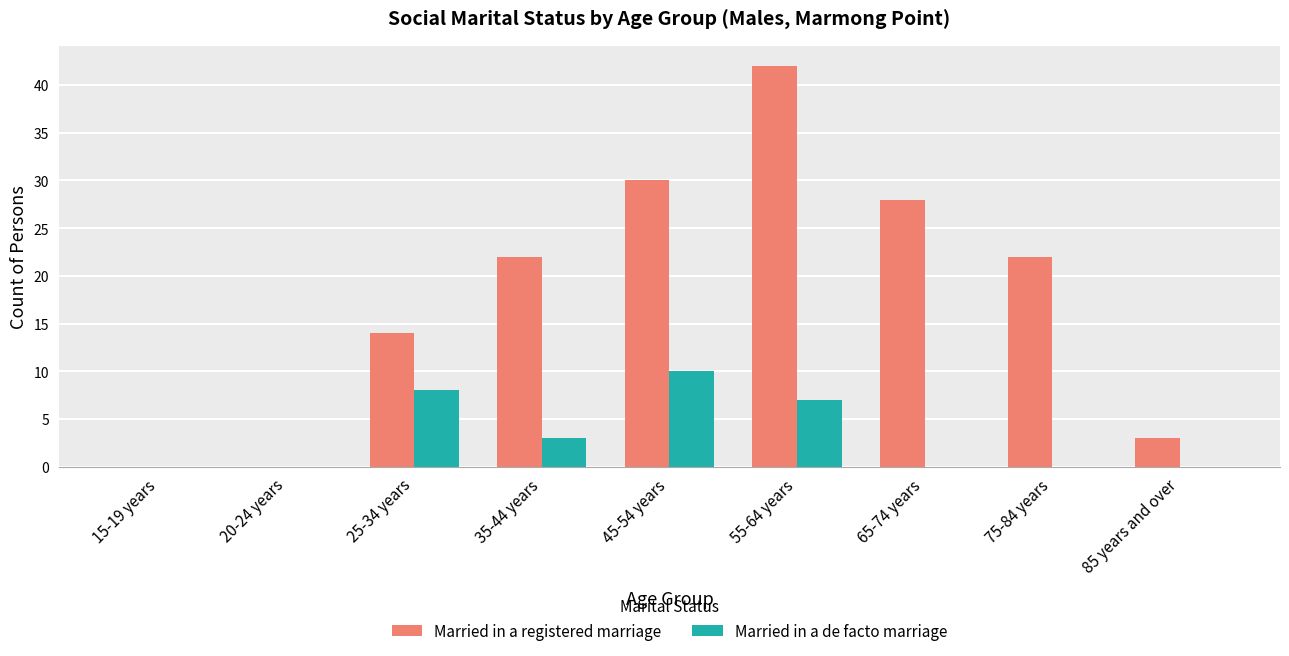

Between 45-54 years and 65-74 years, which series saw the biggest shift?

Married in a de facto marriage